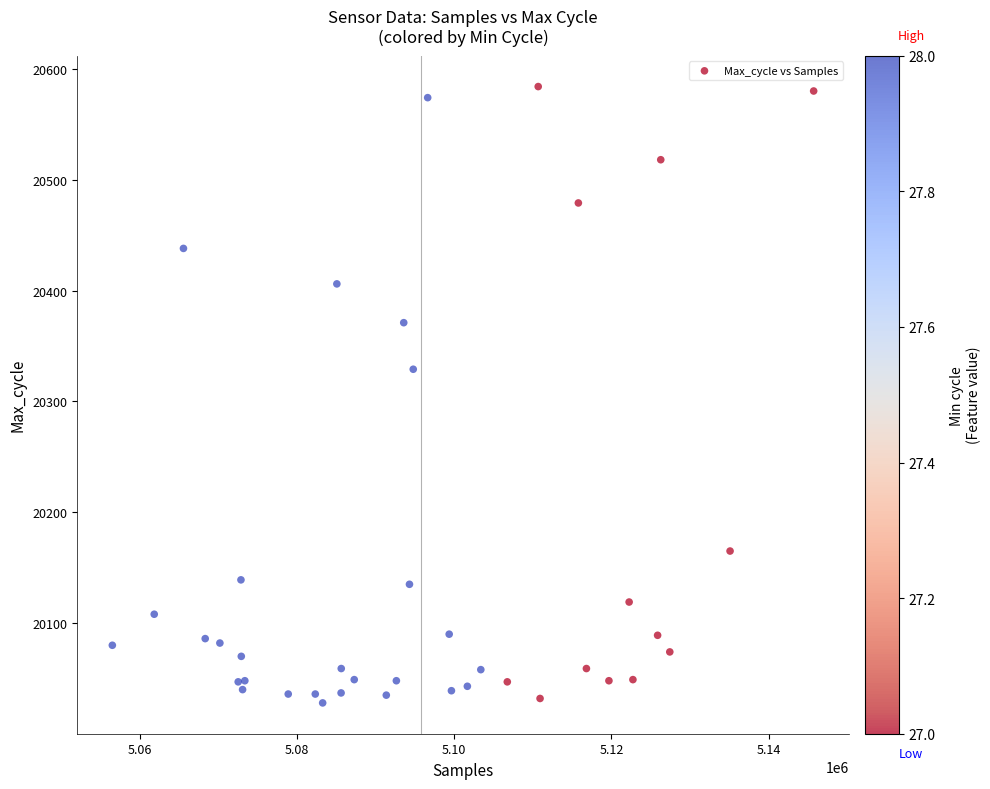

What Y value in the scatter plot is closest to 20306?

20329